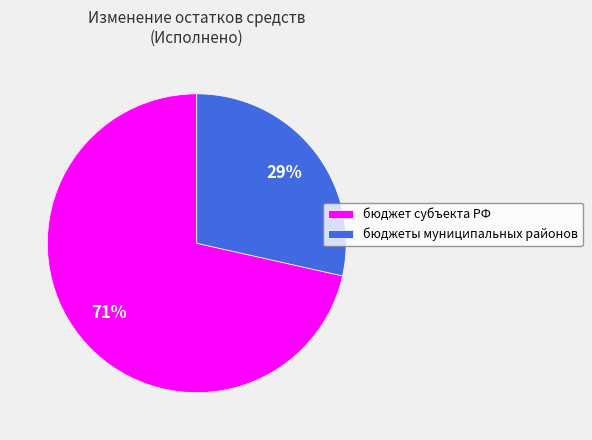

To the nearest percent, what is the average slice percentage?

50%